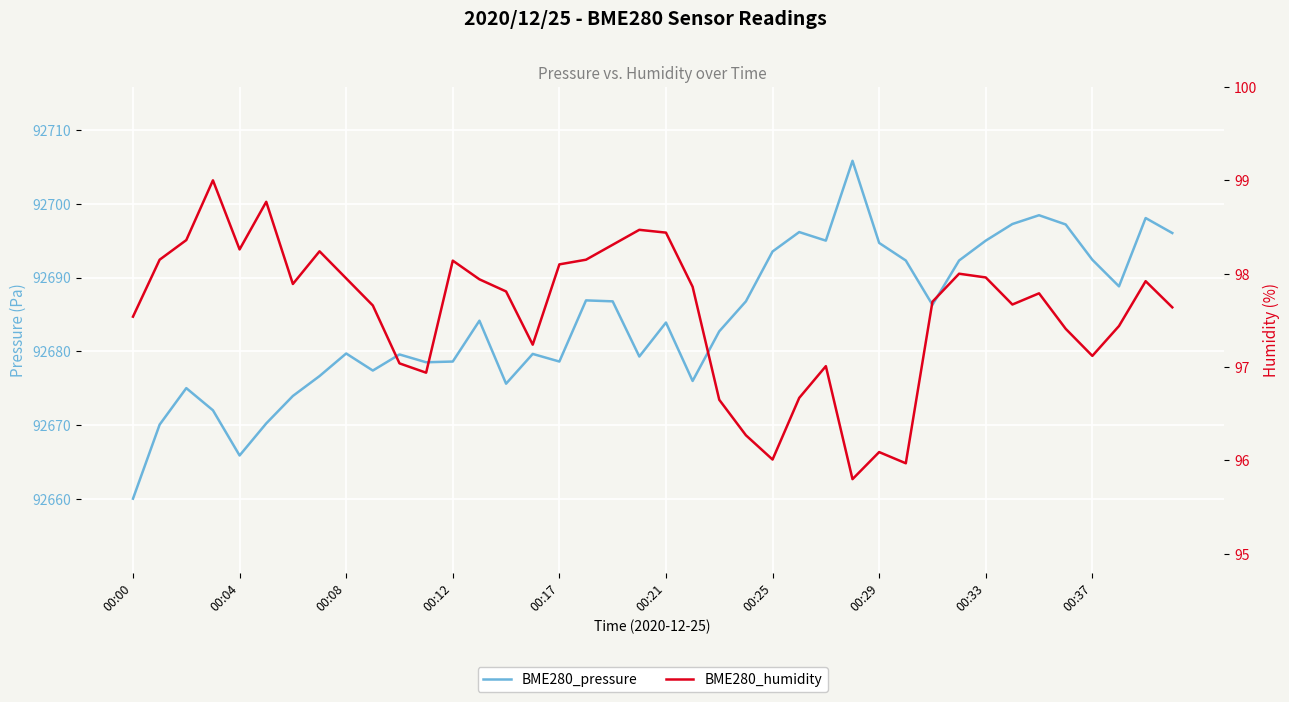

What is the value of the BME280_pressure point at the 24th from the left?

92686.8